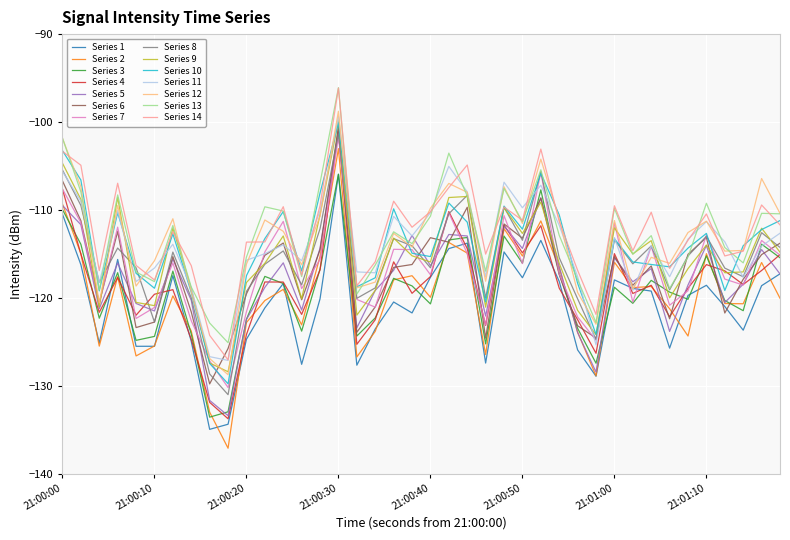

Which series has the largest range (max minus min)?

Series 2